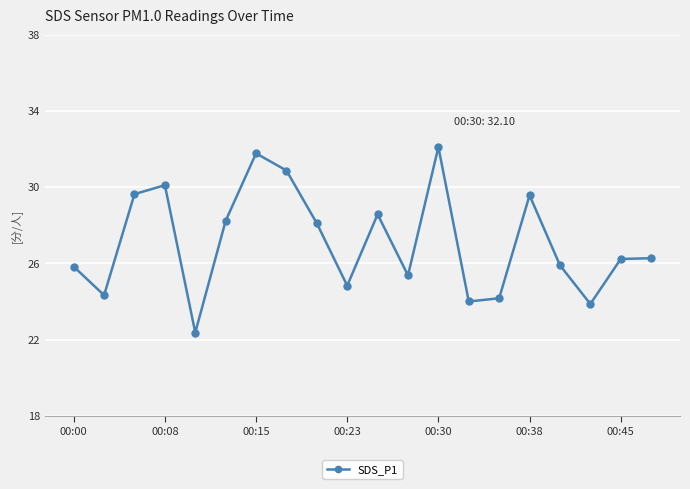

How many interior local valleys (lower than both neighbors) does the data have?

6